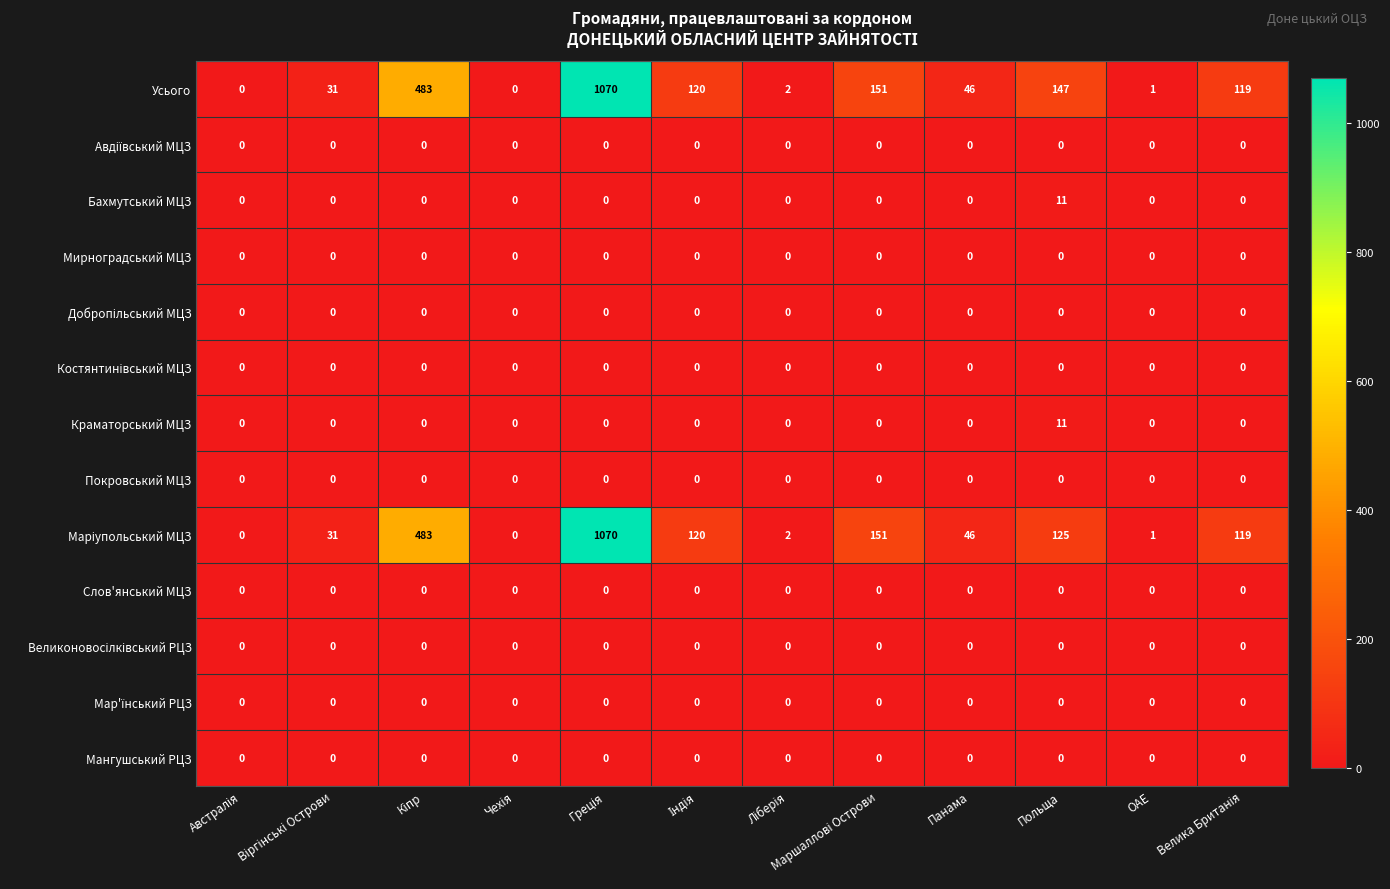

What is the greatest value displayed?

1070